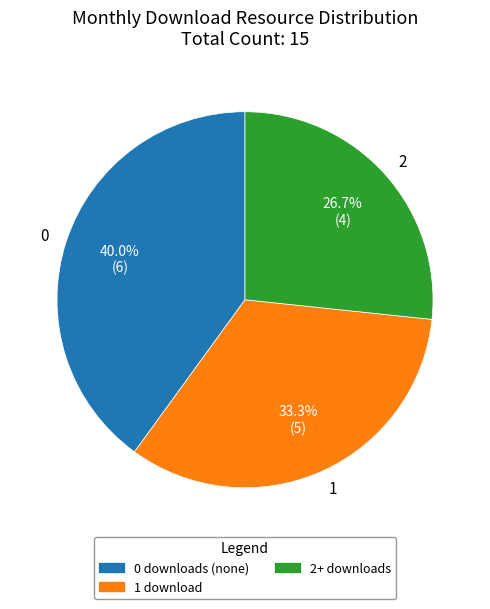

What portion of the pie excludes 1 download?

66.7%